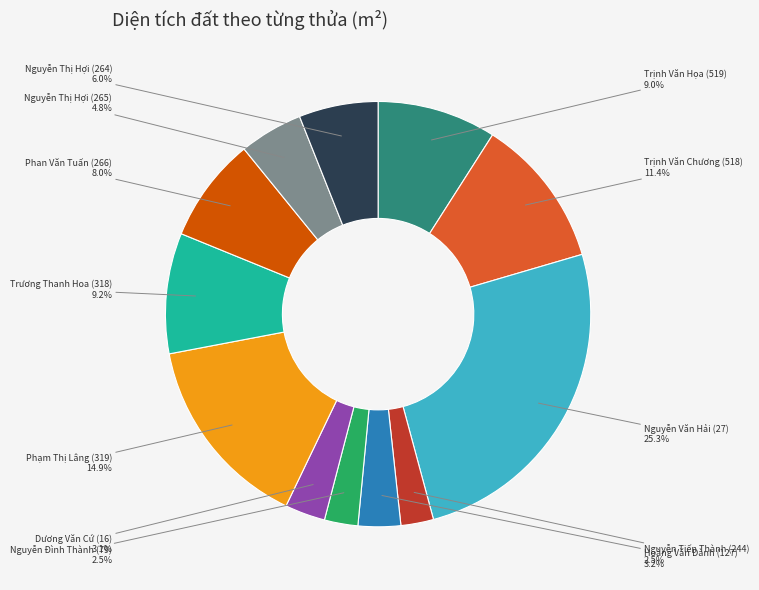

Is there a majority slice in this chart?

No